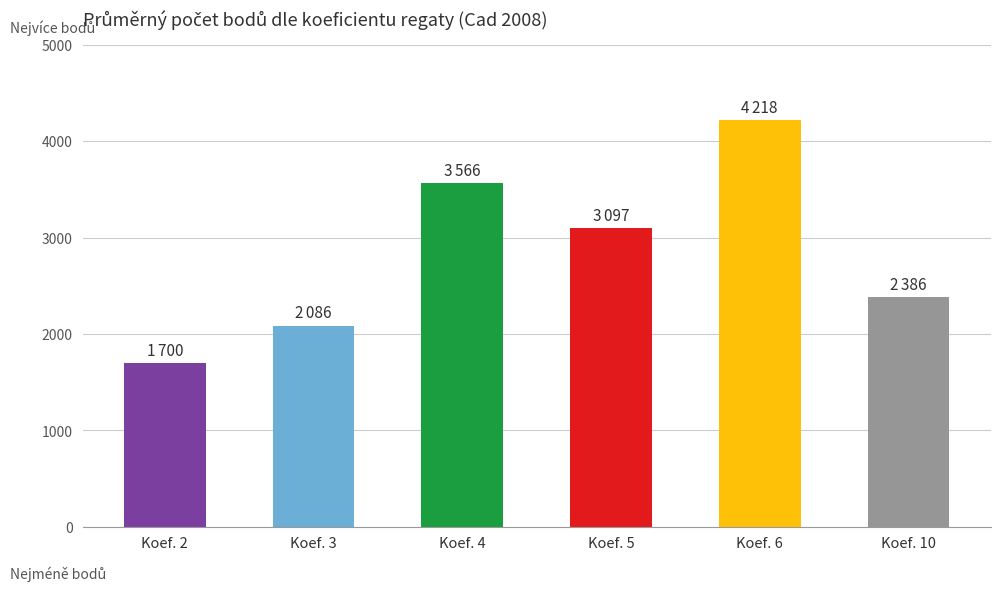

What is the average value?

2842